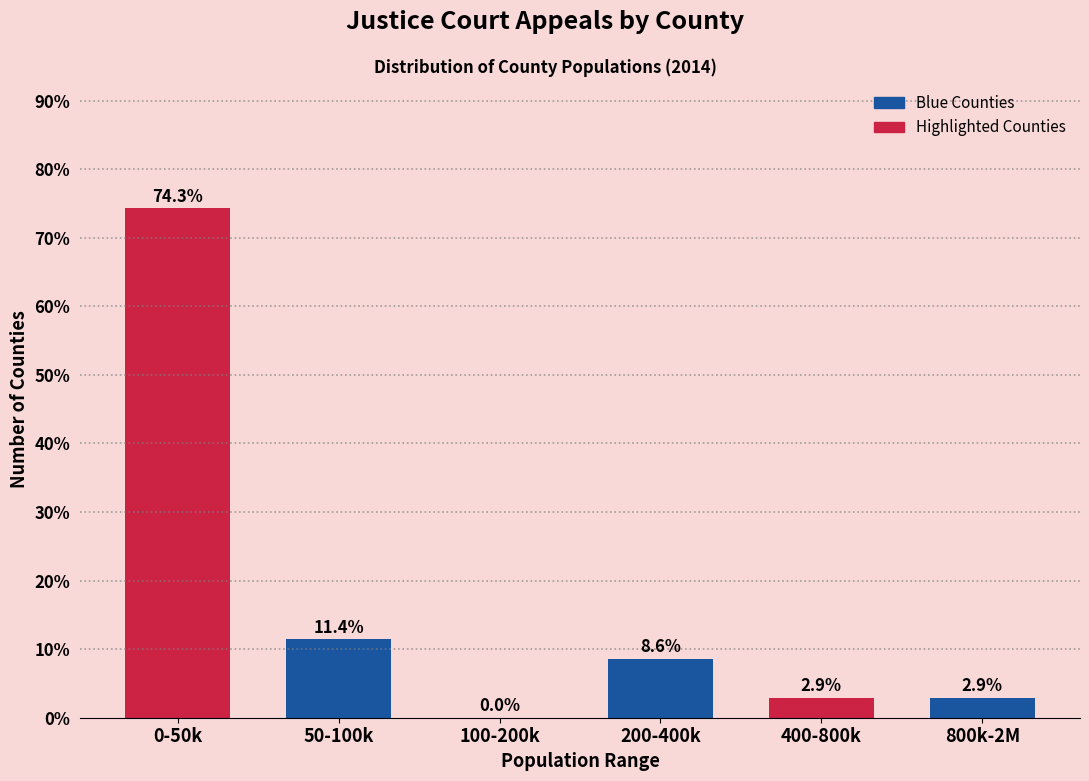

Reading left to right, list all the values displayed in this chart.

0-50k=74.3	50-100k=11.4	100-200k=0.0	200-400k=8.6	400-800k=2.9	800k-2M=2.9